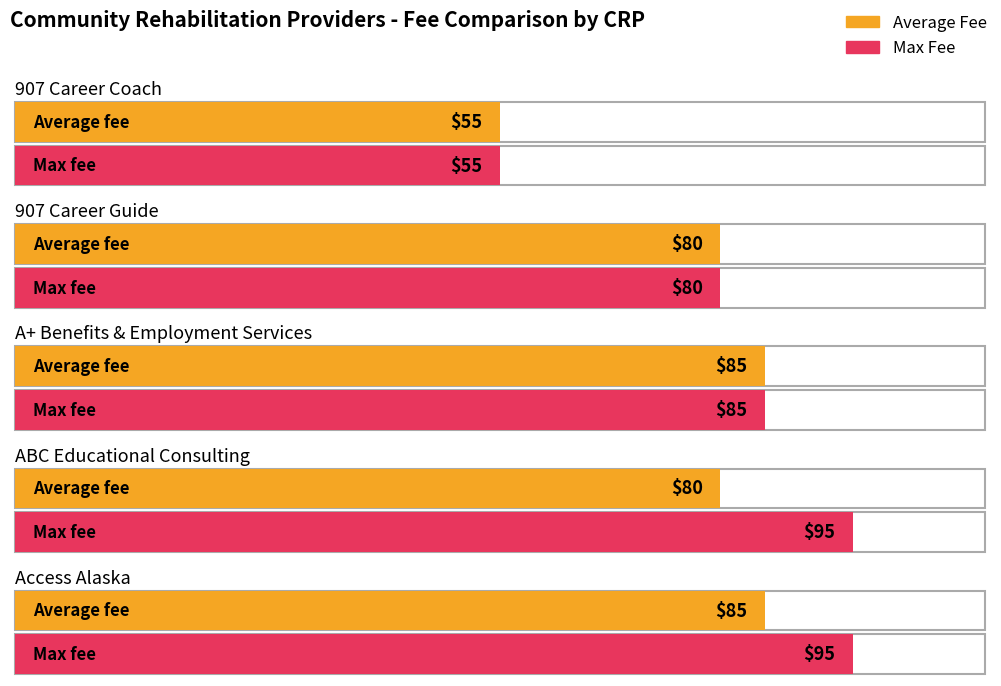

Does the chart contain any negative values?

No